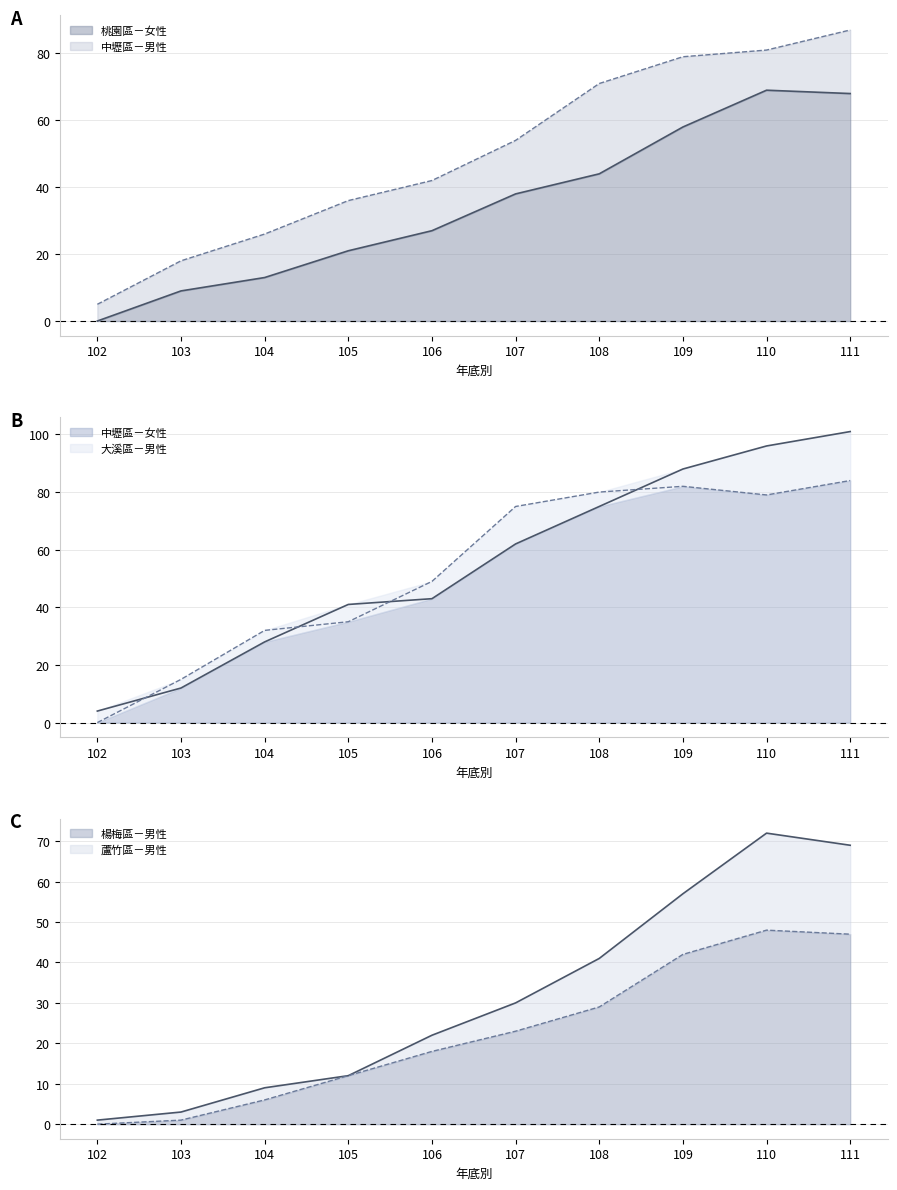

At which category does the chart reach its minimum across all series?

102